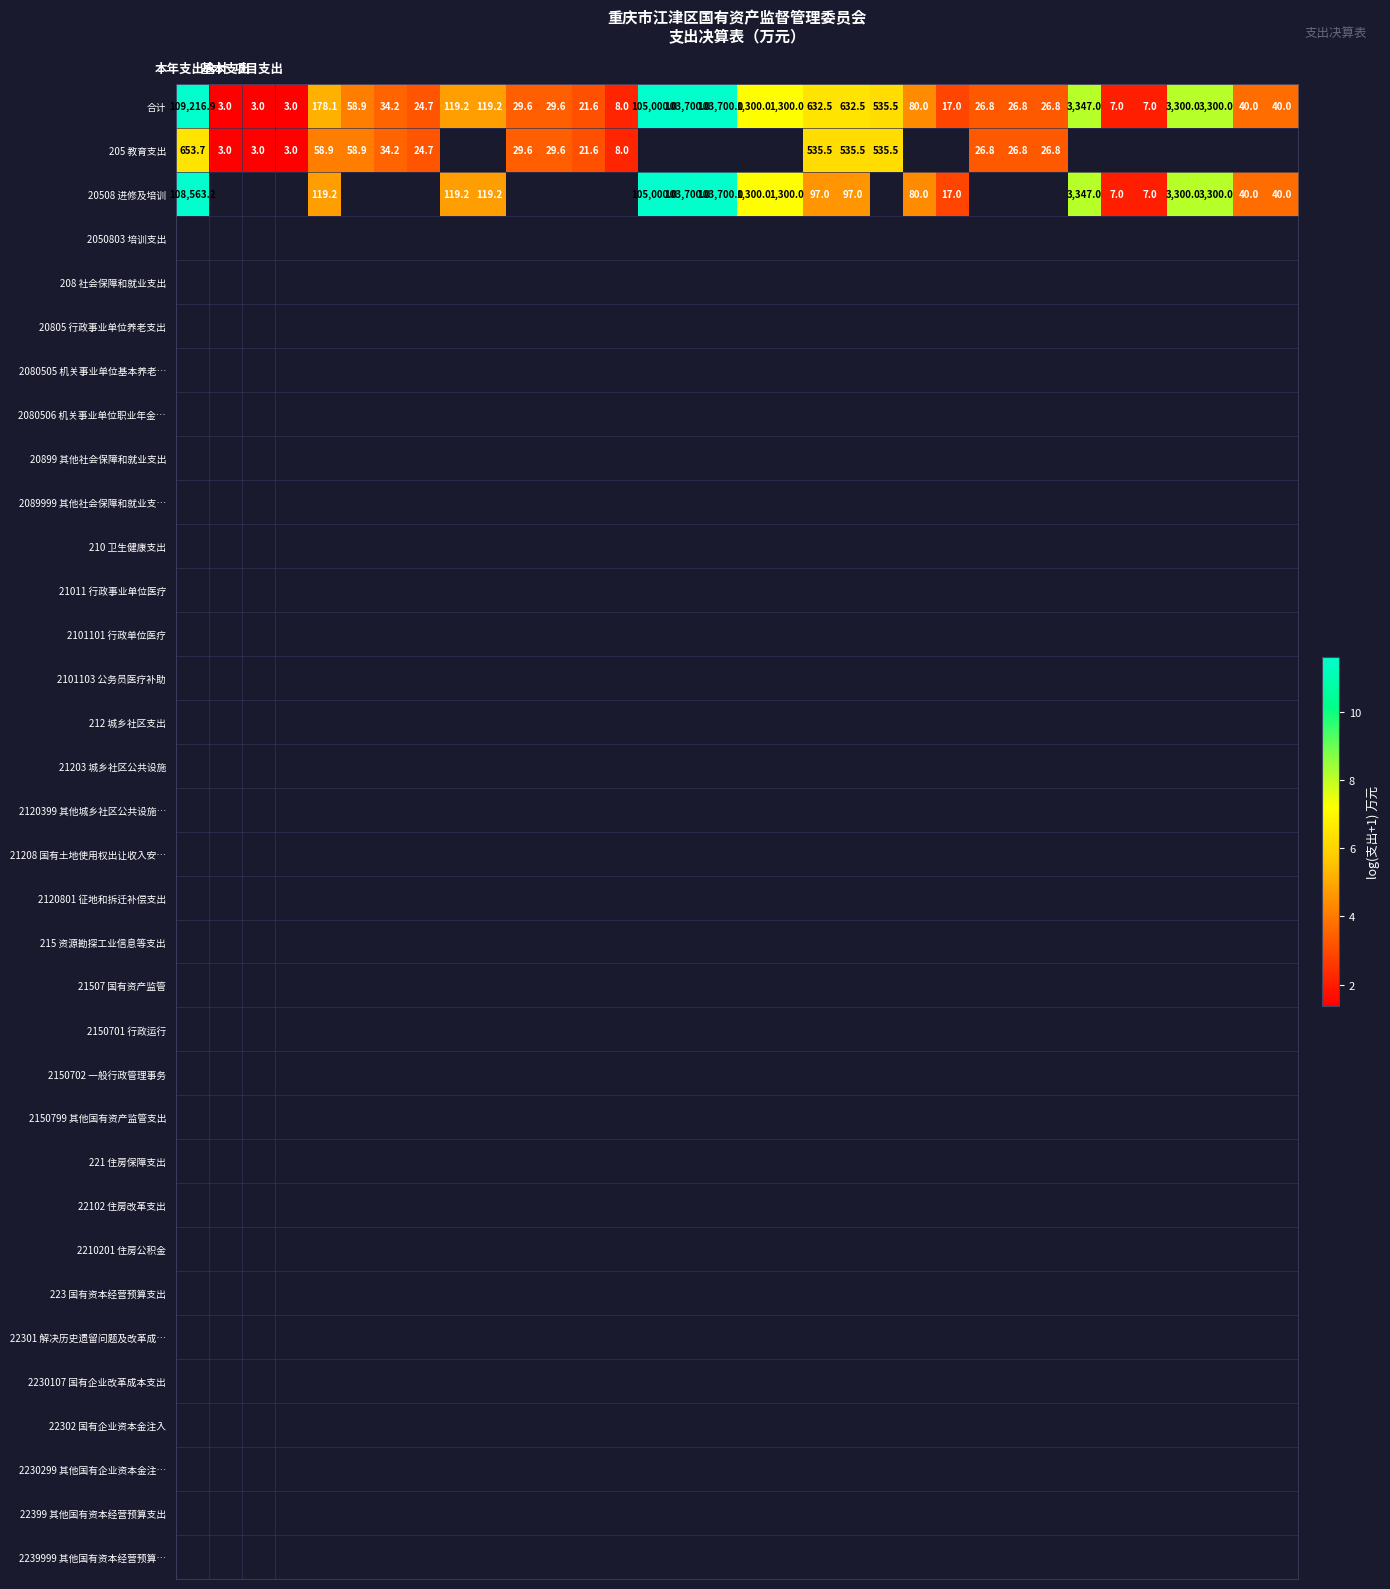

What is the highest value of the 205 教育支出 series?

6.5